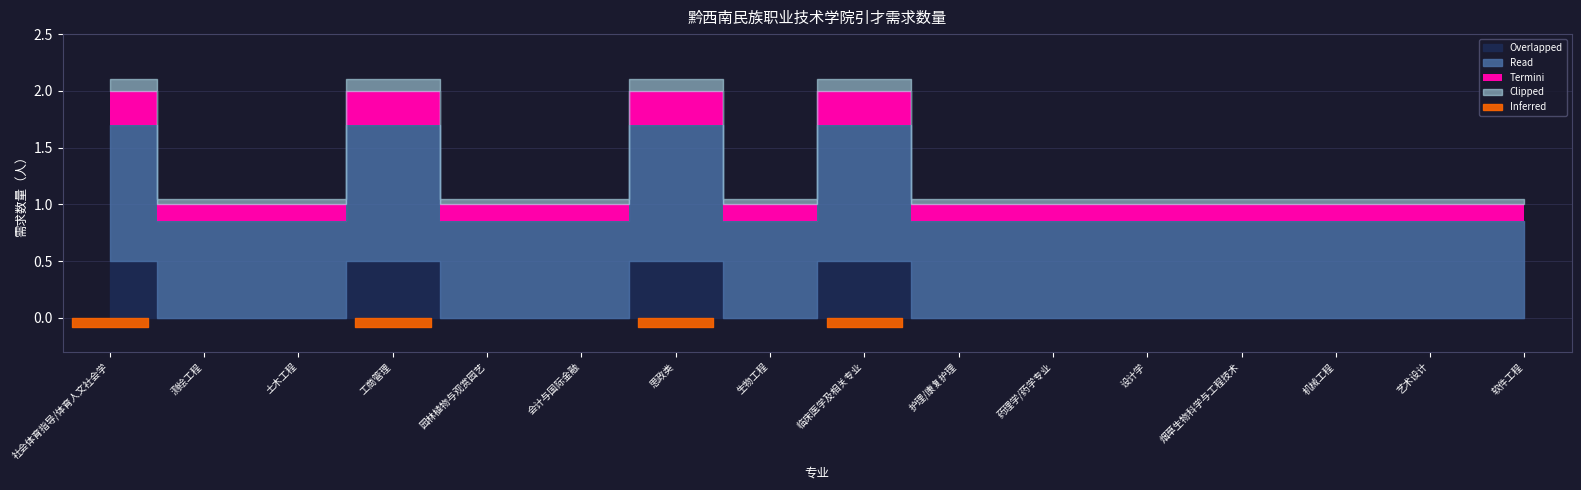

At which category does the data reach its first local valley?

生物工程